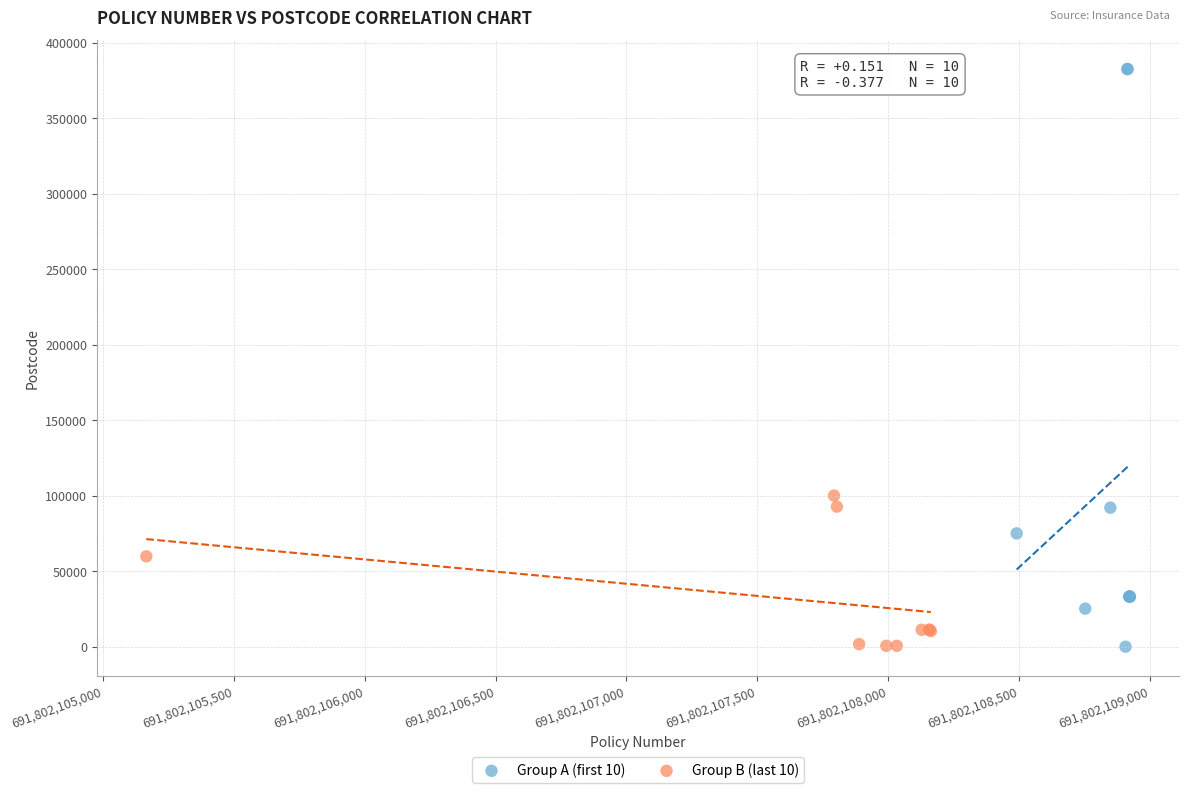

What are all the series names shown in the legend?

Group A (first 10), Group B (last 10)